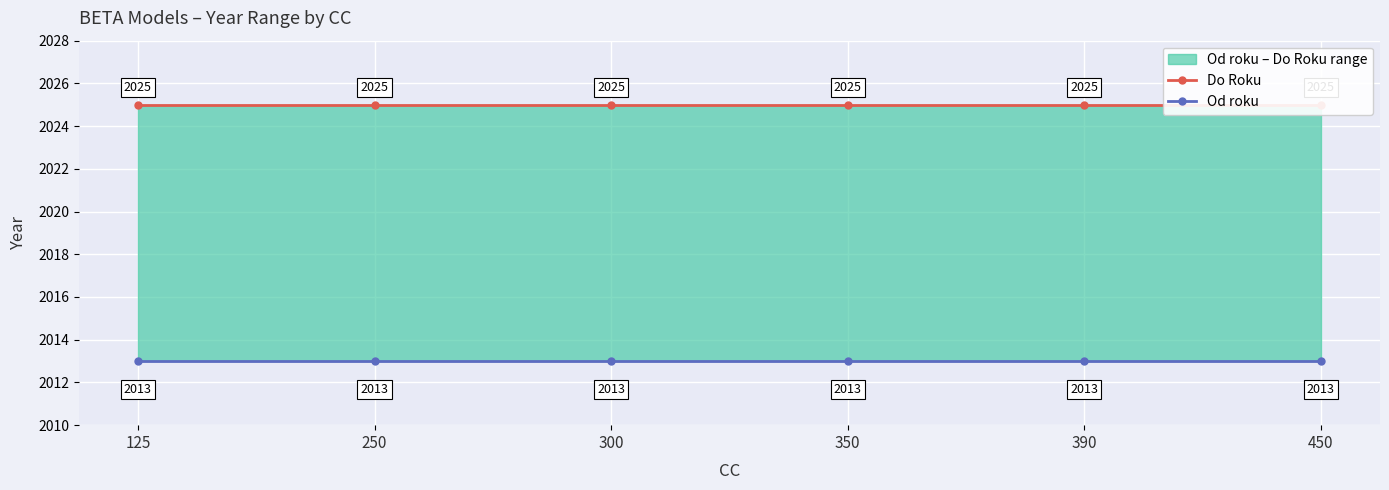

Is this an area chart (filled region under the line)?

No